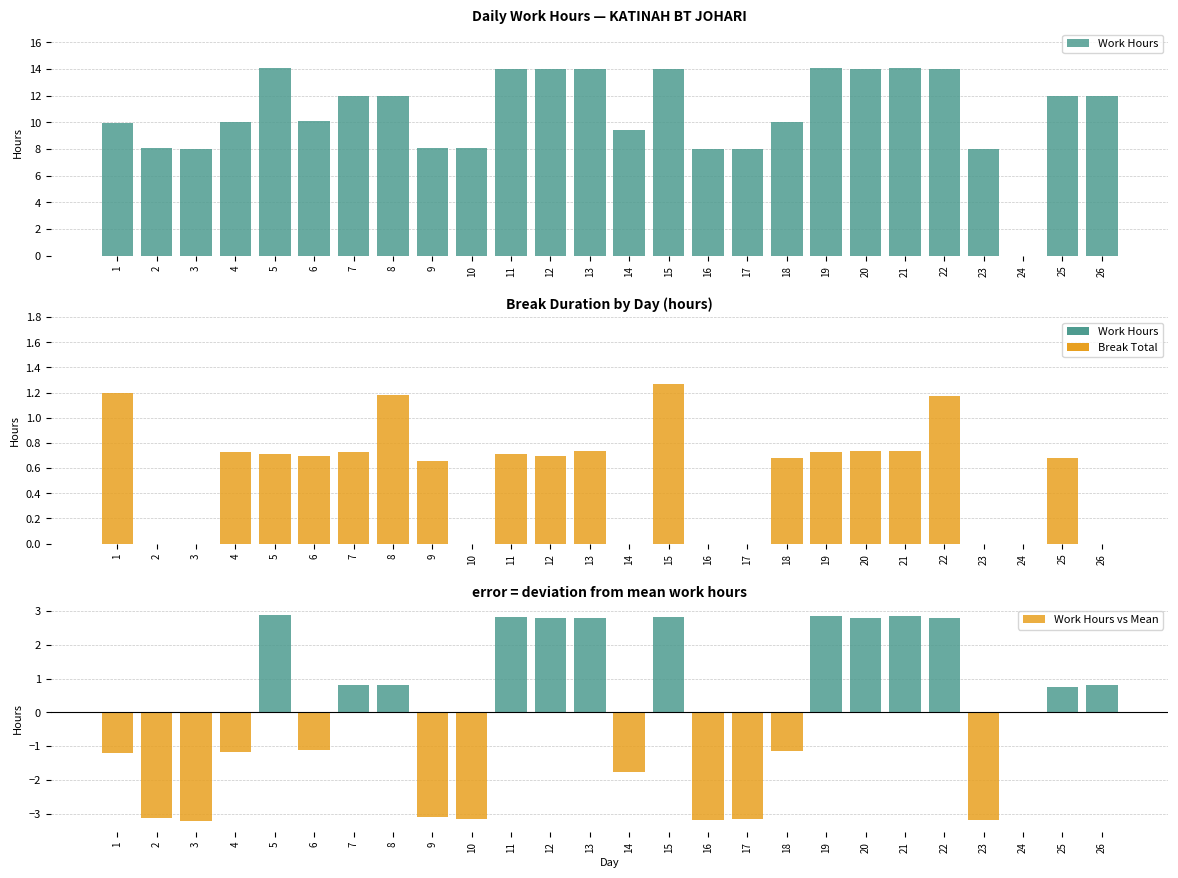

Which category has the lowest value in the Work Hours vs Mean series?

3